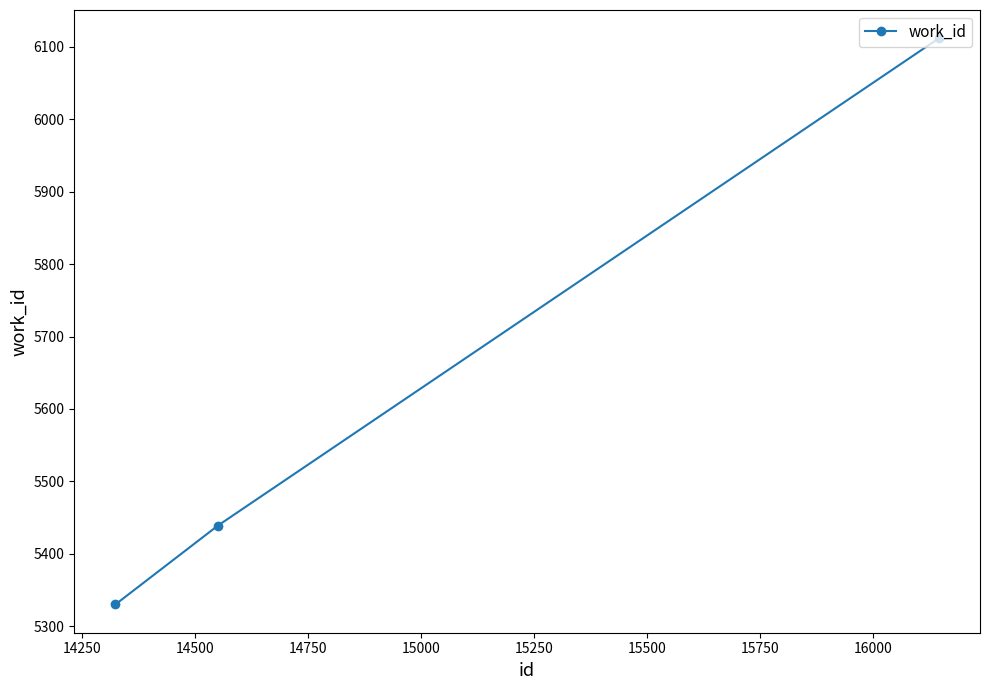

What is the difference between the maximum and minimum values?

782